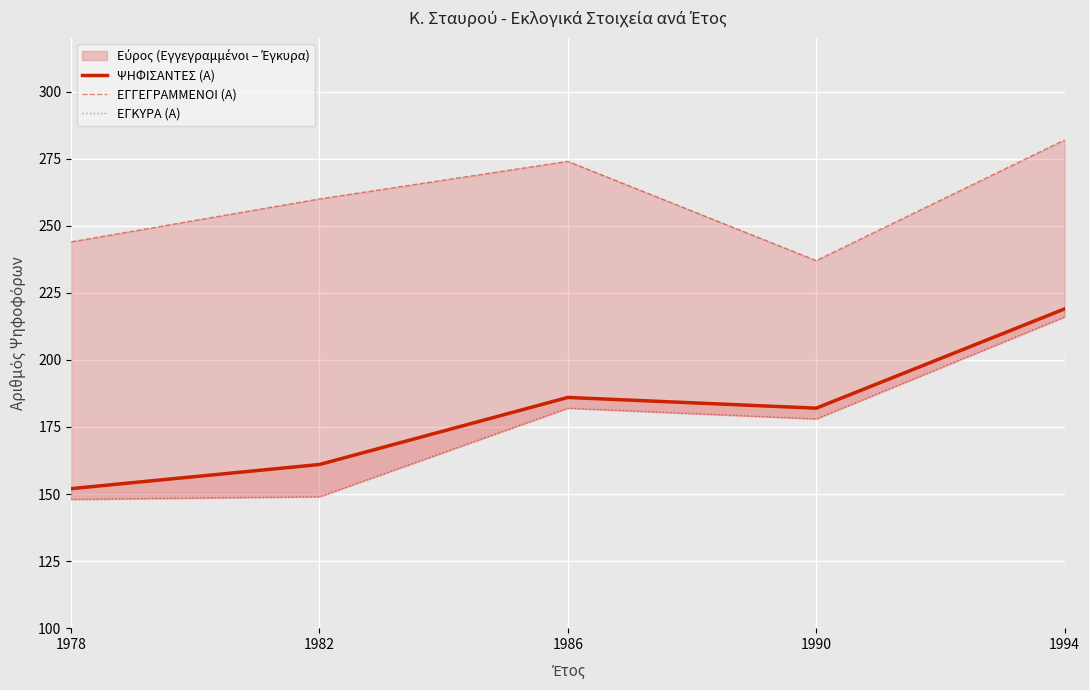

True or false: ΕΓΓΕΓΡΑΜΜΕΝΟΙ (Α) and ΨΗΦΙΣΑΝΤΕΣ (Α) cross at least once.

False